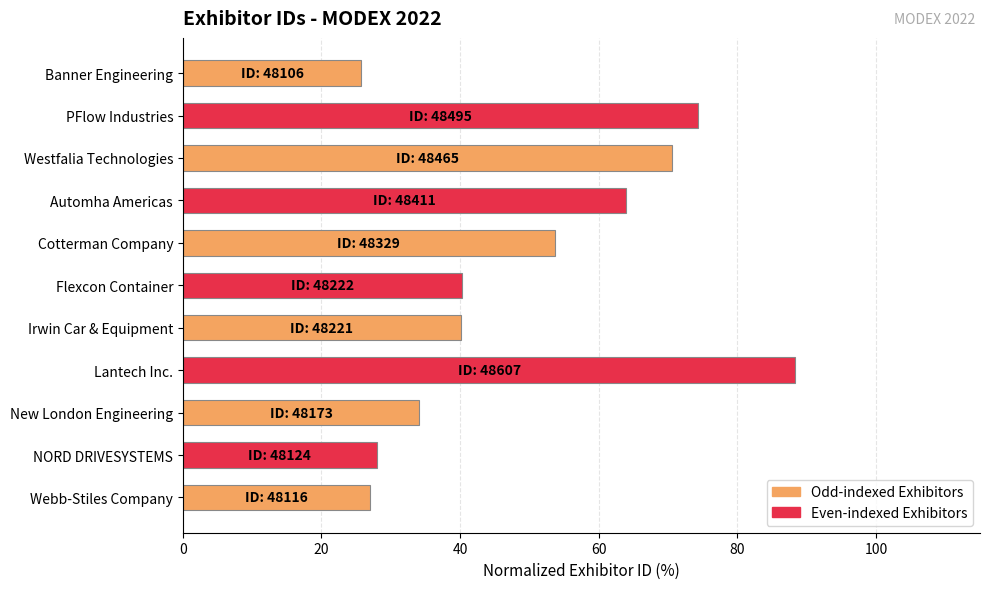

What is the difference between the maximum and second lowest values?

61.4